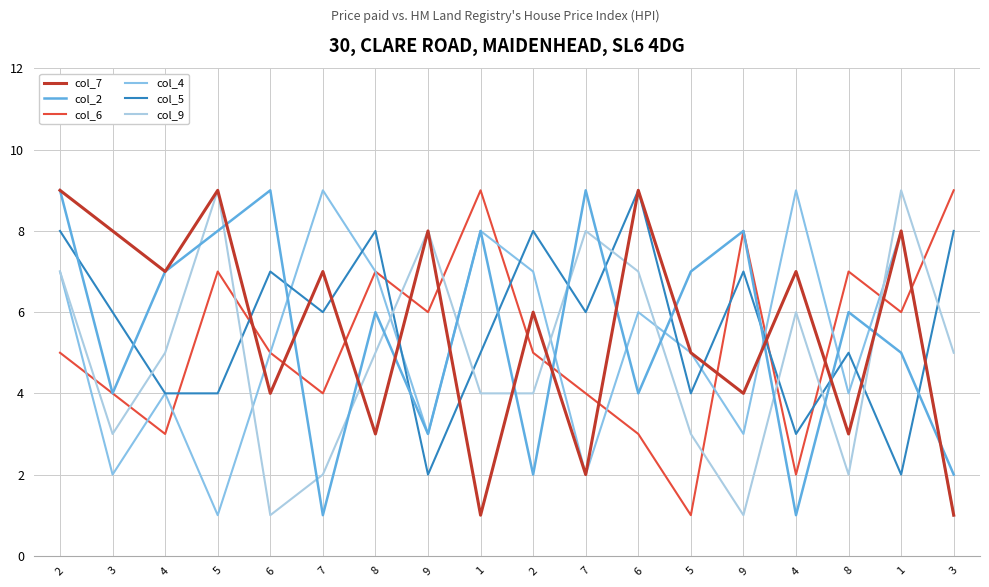

Does the chart have visible grid lines?

Yes